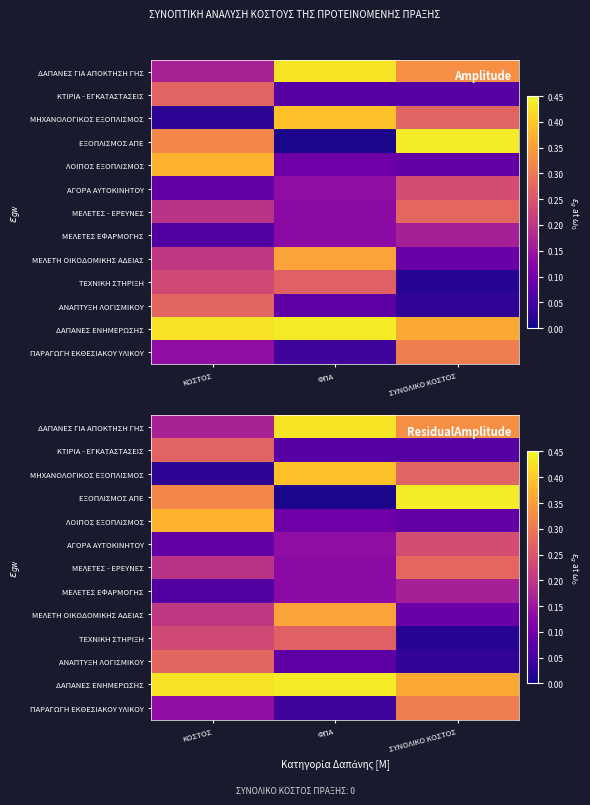

What value does the ΤΕΧΝΙΚΗ ΣΤΗΡΙΞΗ series have at ΚΟΣΤΟΣ?

0.2